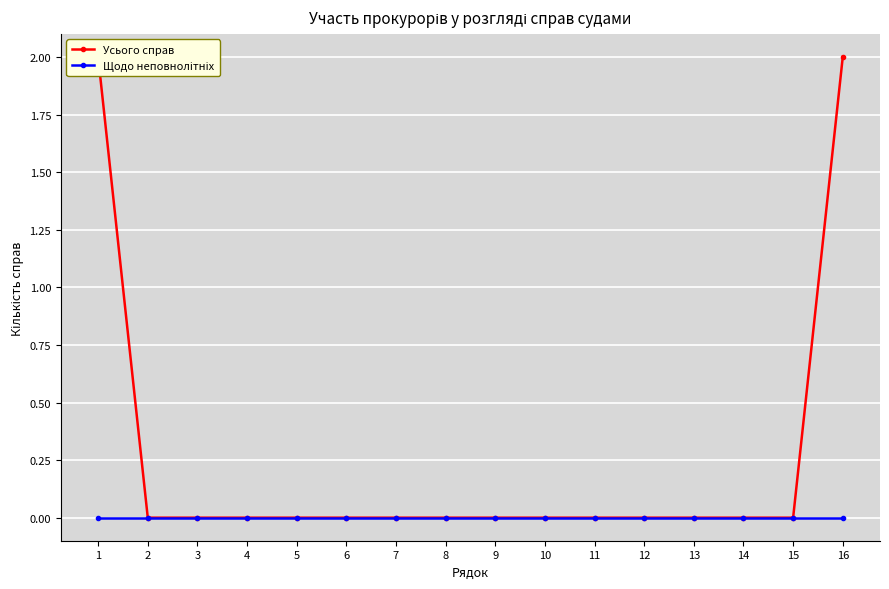

Is the value of Щодо неповнолітніх at 11 greater than the value of Усього справ at 13?

No